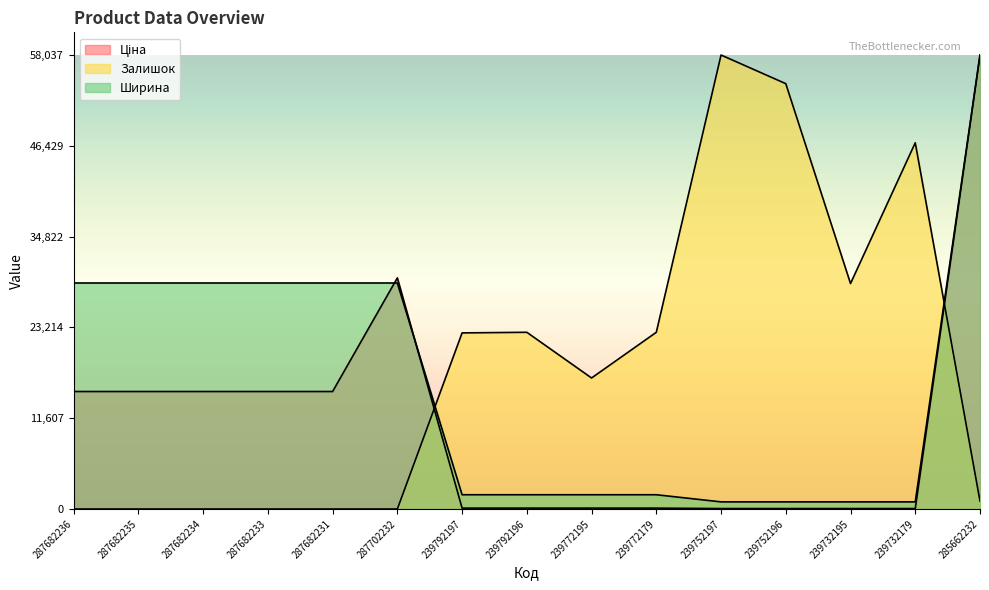

At which label is Залишок closest to 29018?

239732195